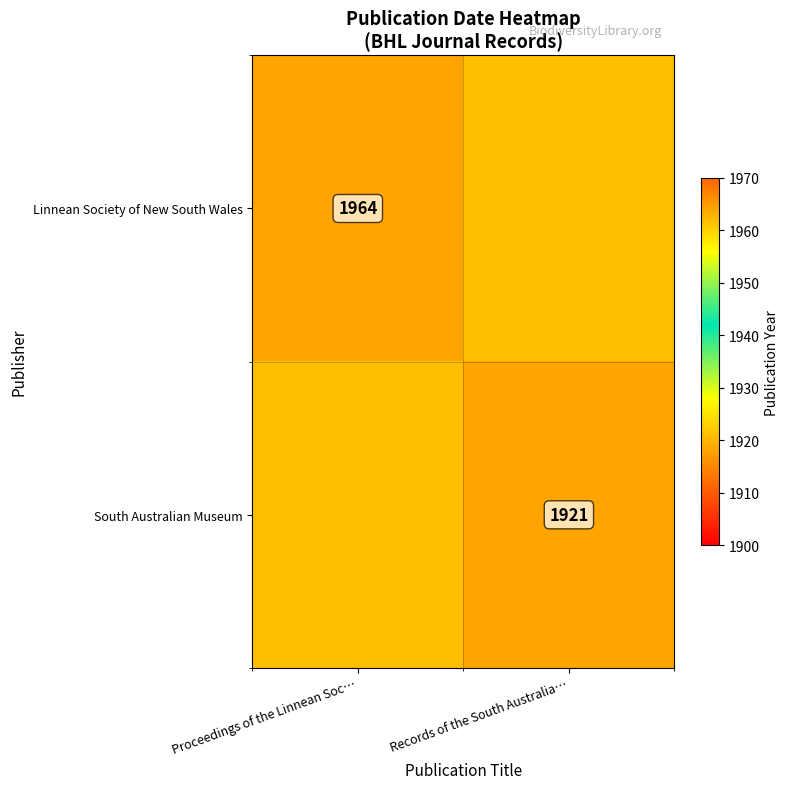

The value of Linnean Society of New South Wales at Proceedings of the Linnean Soc… is 1964. True or false?

True